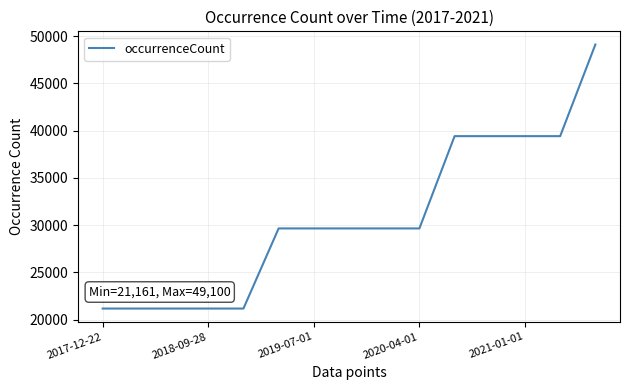

Reading left to right, extract all data points from this chart.

21161	21161	21161	21161	21161	29640	29640	29640	29640	29640	39405	39405	39405	39405	49100